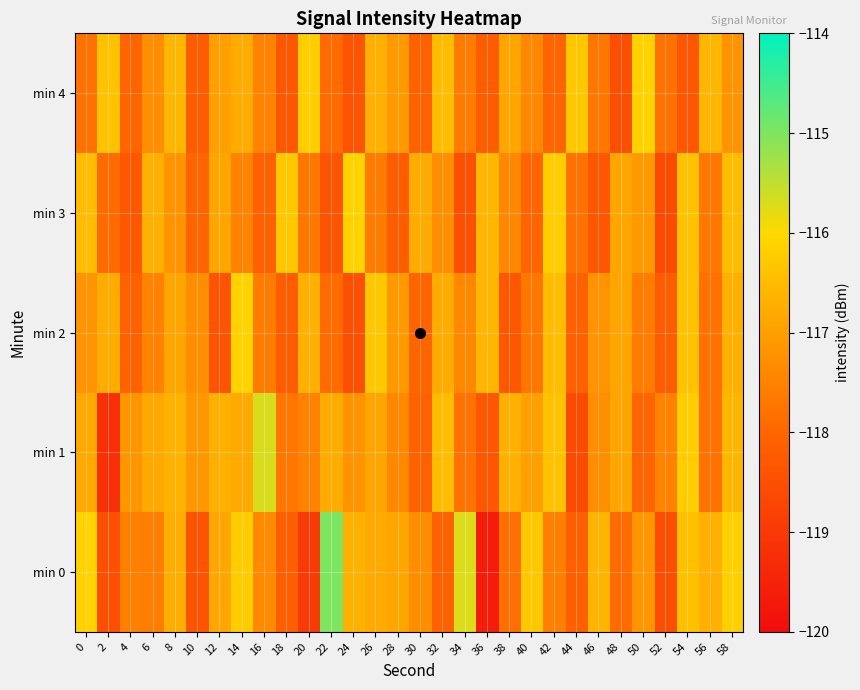

How many distinct data groups are displayed?

5